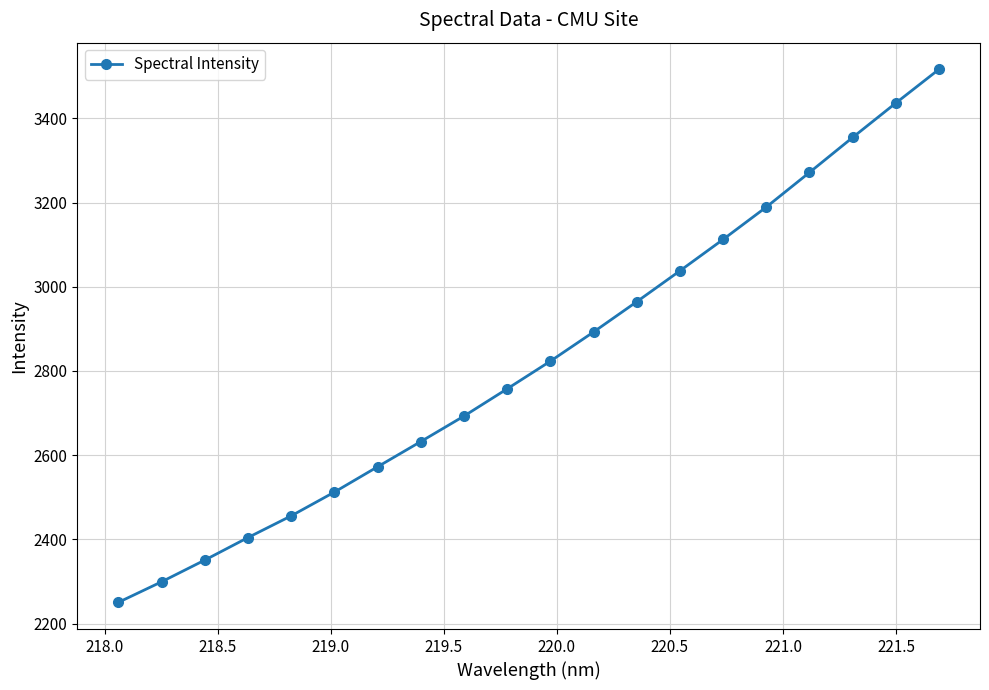

What is the maximum value shown in the chart?

3516.5